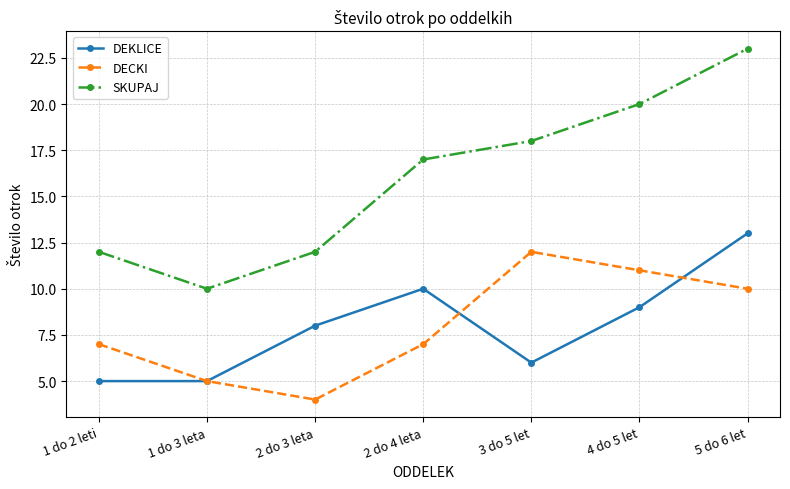

Which series has the largest total across all categories?

SKUPAJ